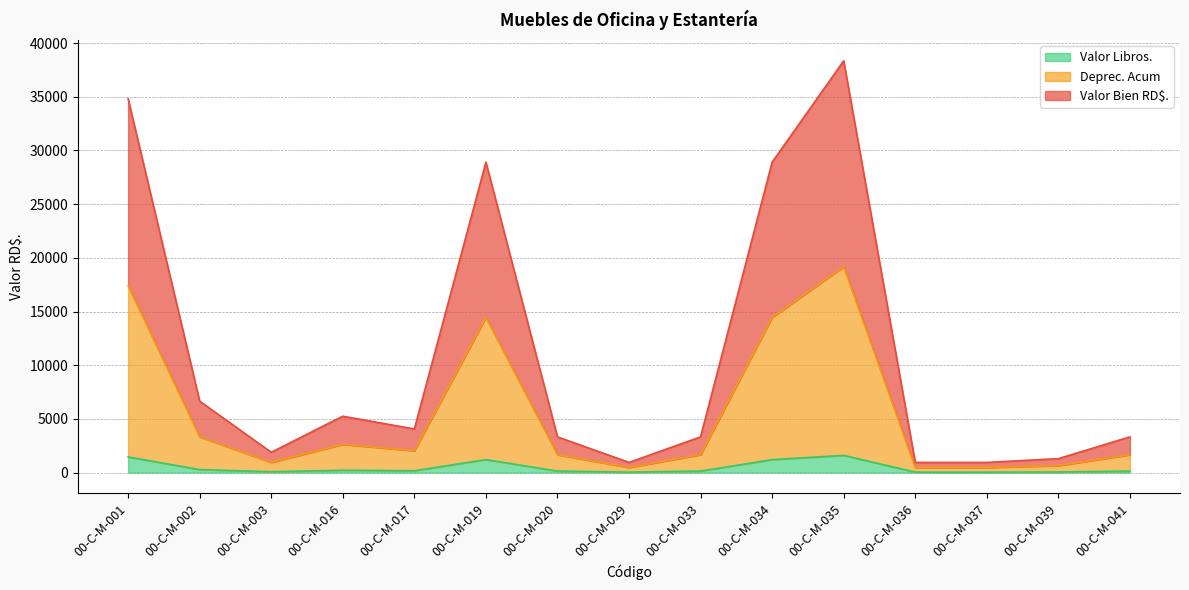

What is the maximum value for Valor Libros.?

1598.0